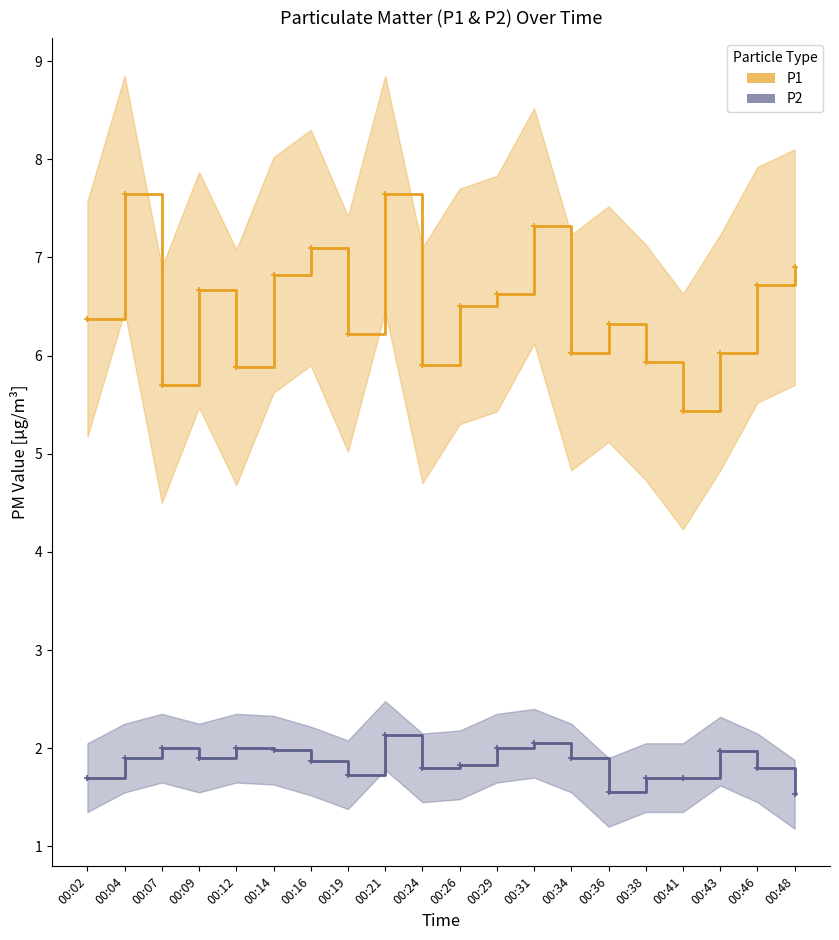

The value of P1 at 00:21 is 7.7. True or false?

True